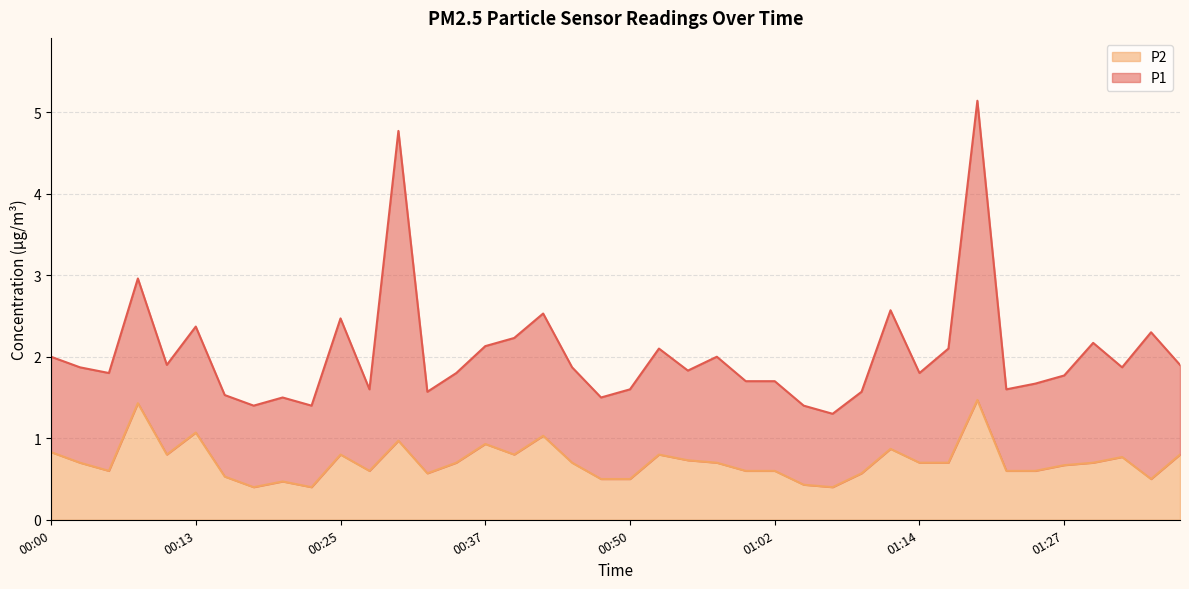

Reading left to right, list all the values displayed in this chart.

00:00=0.8	00:03=0.7	00:05=0.6	00:08=1.4	00:10=0.8	00:13=1.1	00:15=0.5	00:18=0.4	00:20=0.5	00:23=0.4	00:25=0.8	00:28=0.6	00:30=1.0	00:32=0.6	00:35=0.7	00:37=0.9	00:40=0.8	00:42=1.0	00:45=0.7	00:47=0.5	00:50=0.5	00:52=0.8	00:55=0.7	00:57=0.7	01:00=0.6	01:02=0.6	01:05=0.4	01:07=0.4	01:10=0.6	01:12=0.9	01:14=0.7	01:17=0.7	01:19=1.5	01:22=0.6	01:24=0.6	01:27=0.7	01:29=0.7	01:32=0.8	01:34=0.5	01:37=0.8